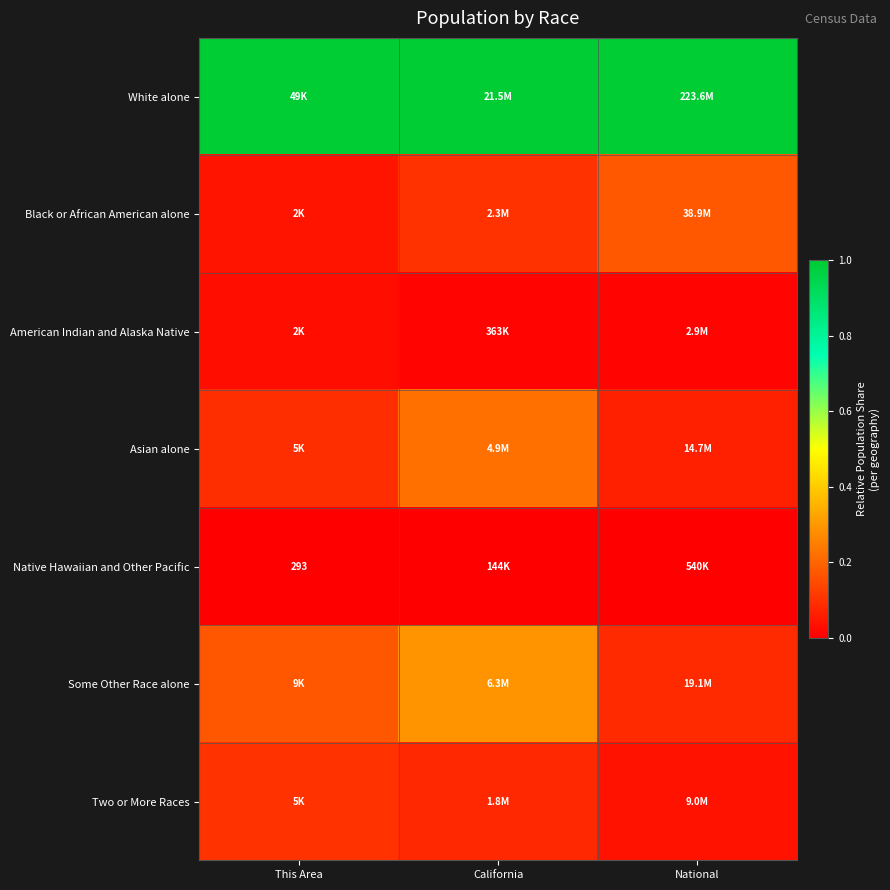

The Native Hawaiian and Other Pacific series shows 0.0 at California. True or false?

True